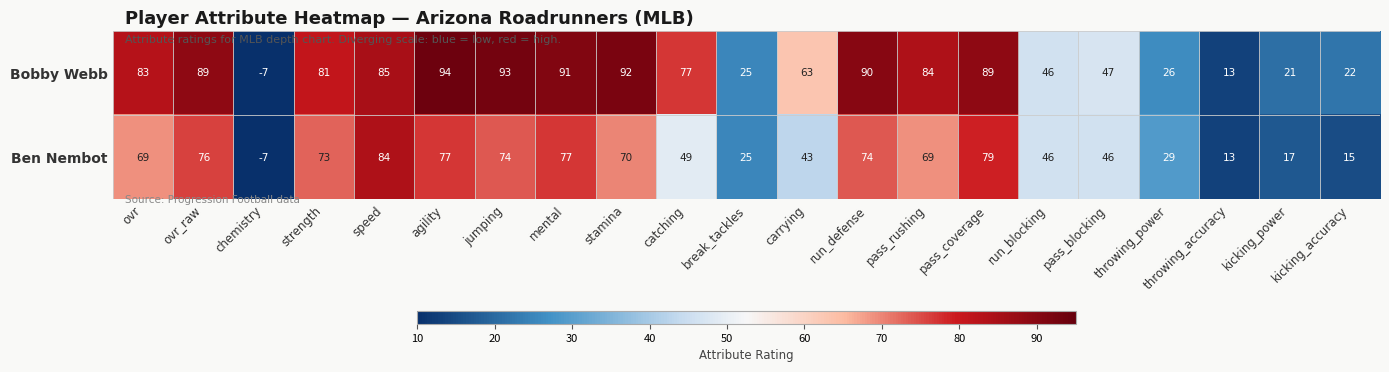

The Ben Nembot series shows 15 at run_defense. True or false?

False